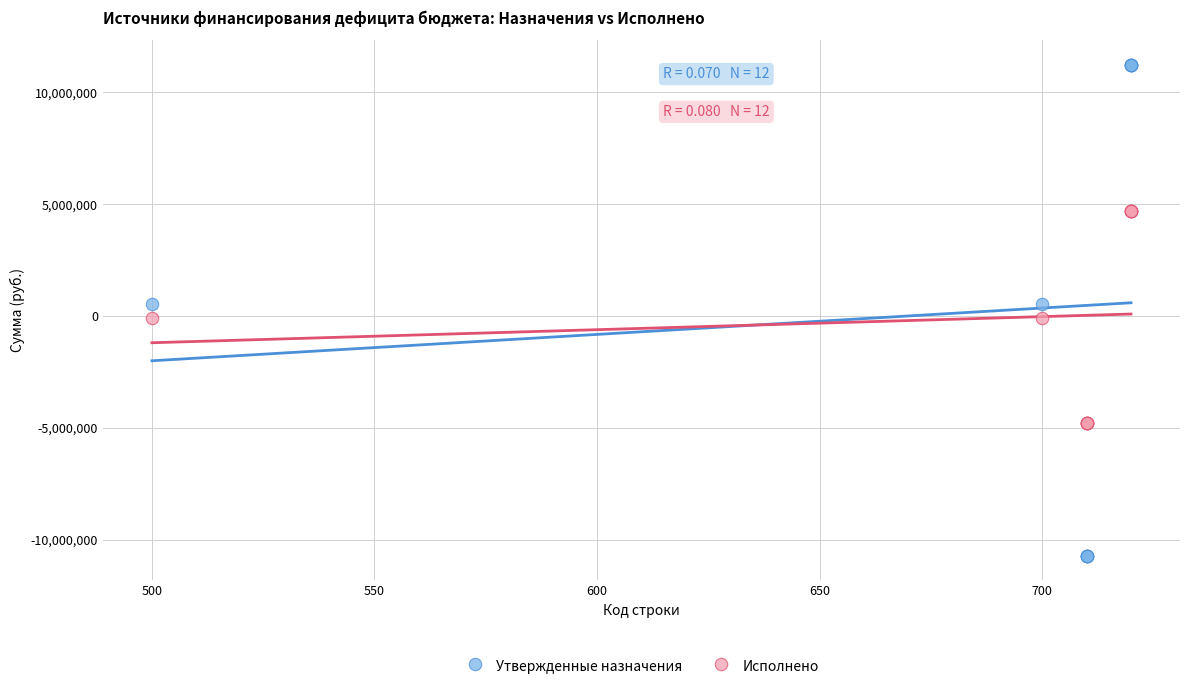

What is the X range (max minus min) for the scatter plot?

220.0